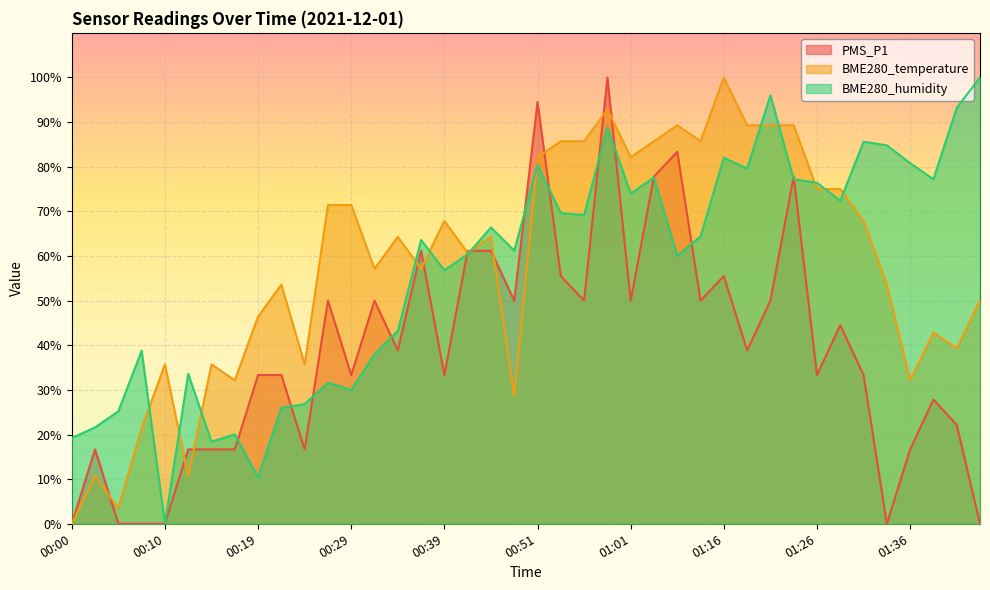

How many lines are shown in the chart?

3